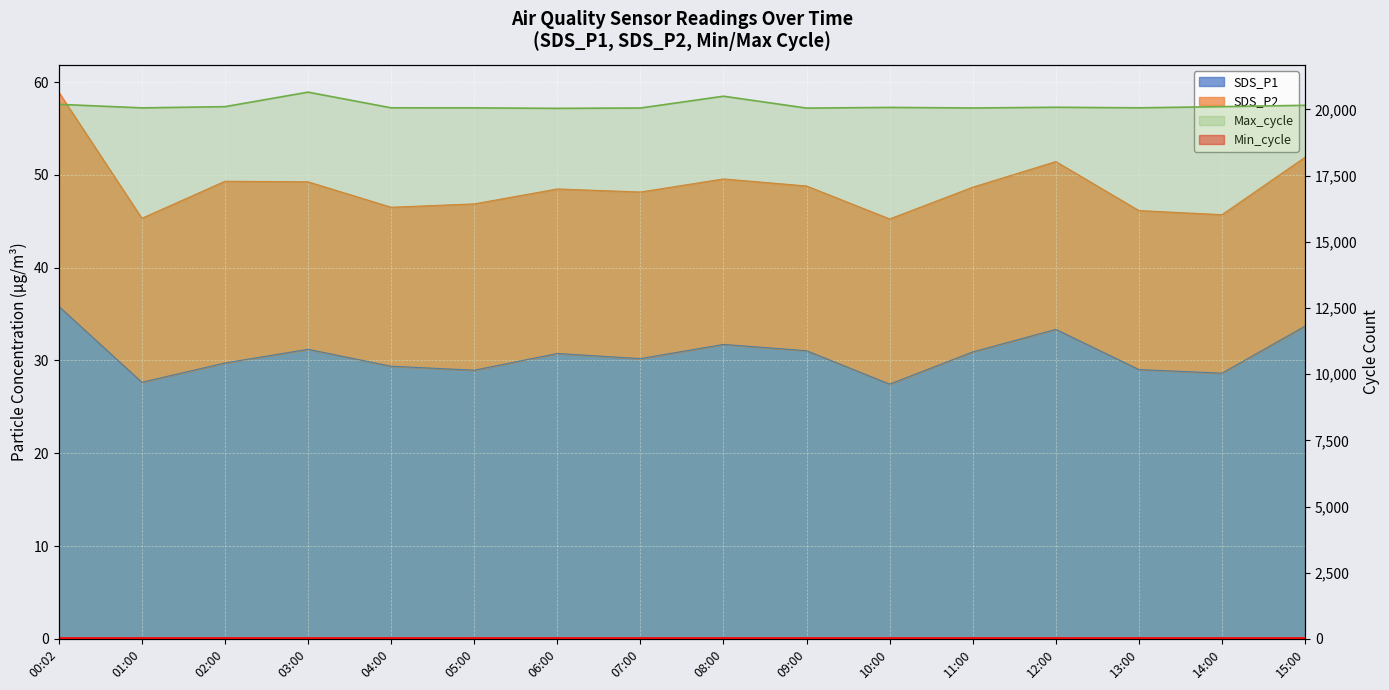

Read the SDS_P1 value at 09:00.

31.1